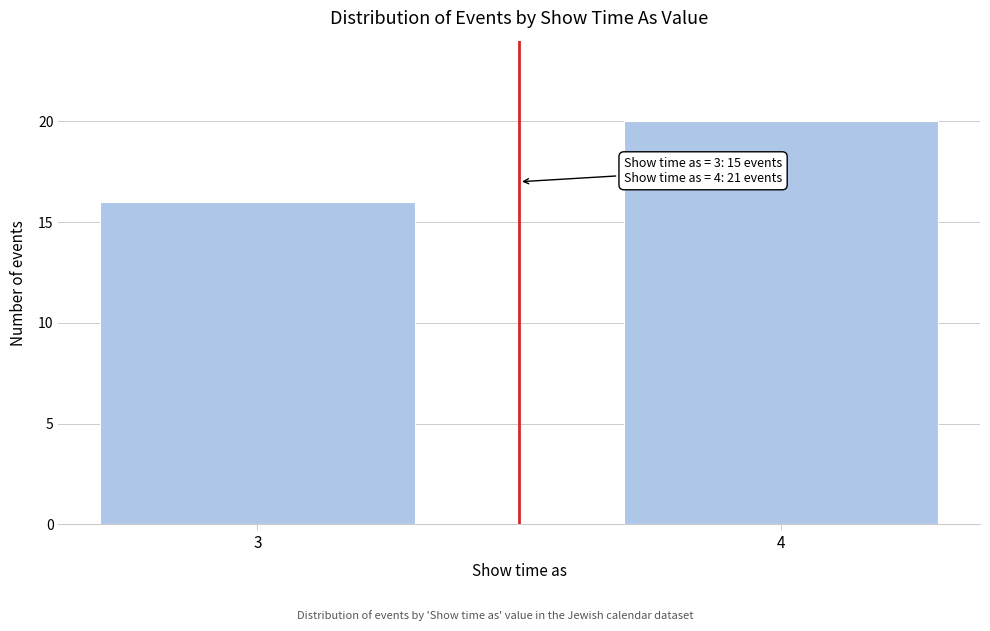

Reading left to right, transcribe all the data shown in this chart.

3=16	4=20